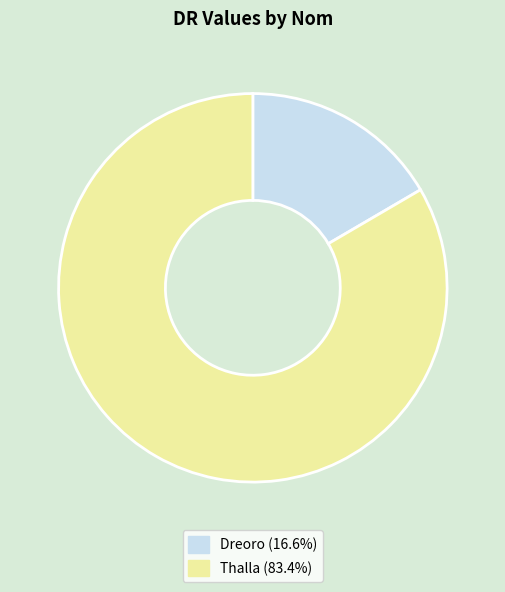

Between Dreoro and Thalla, which is larger?

Thalla